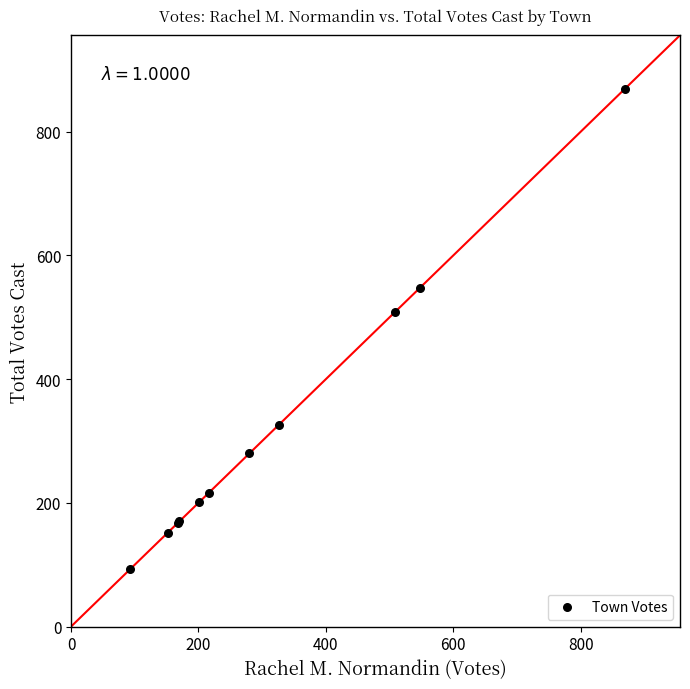

What Y value in the scatter plot is closest to 481?

508